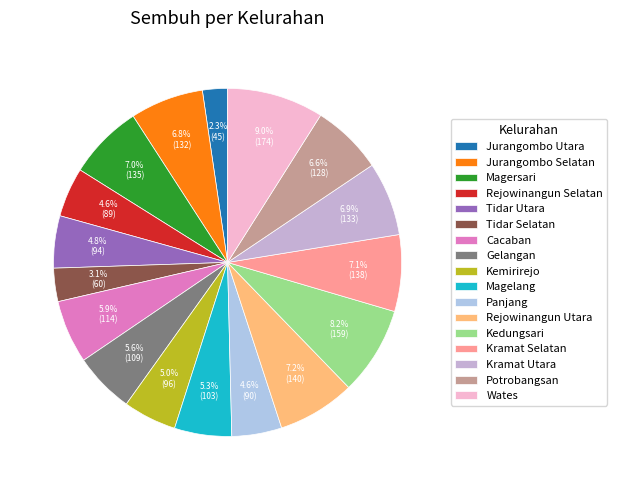

Which category has the biggest portion of the pie?

Wates